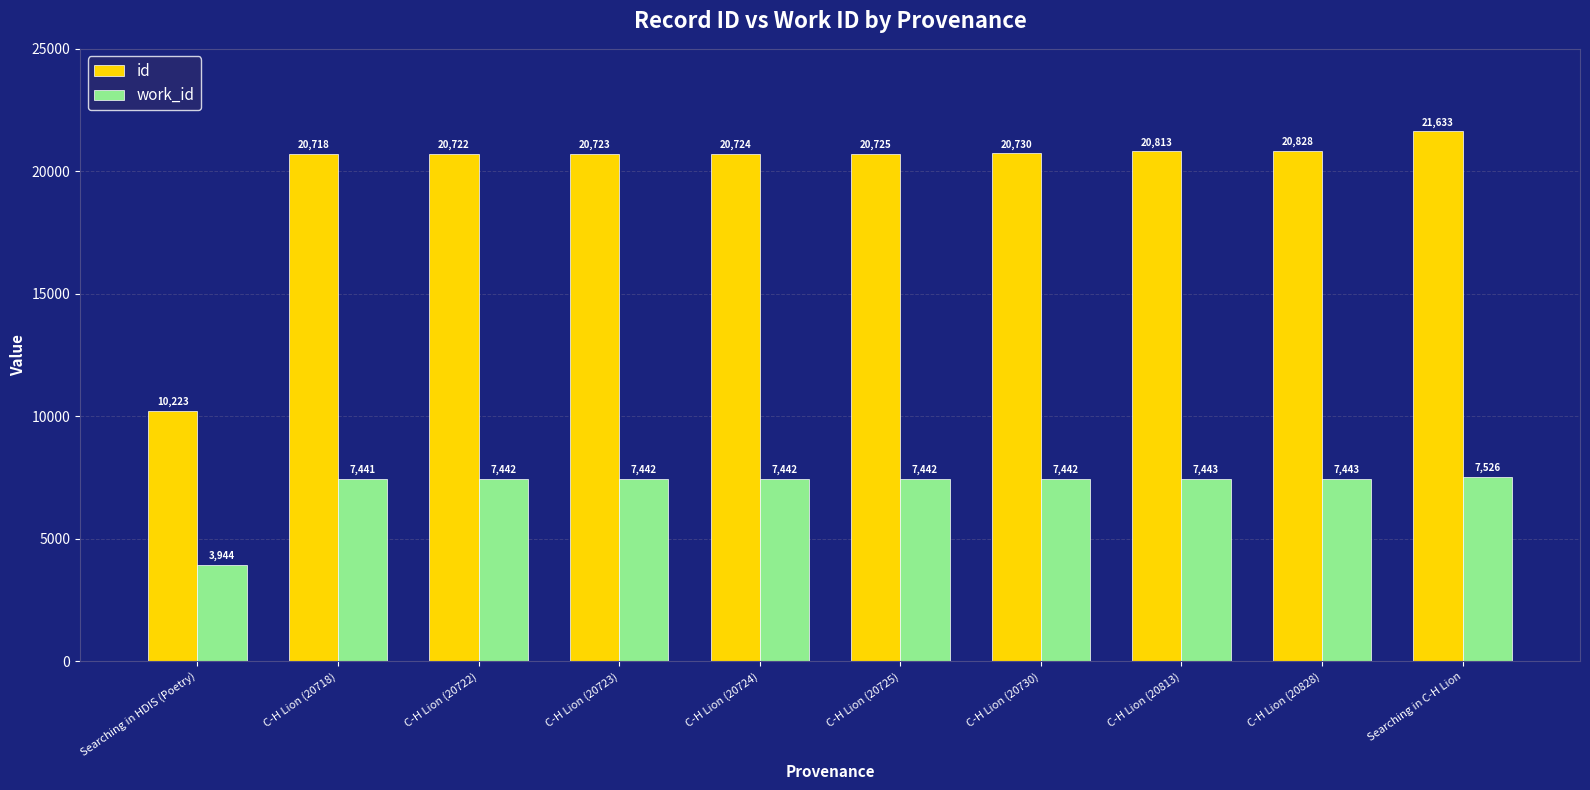

What position from the right is C-H Lion (20723)?

7